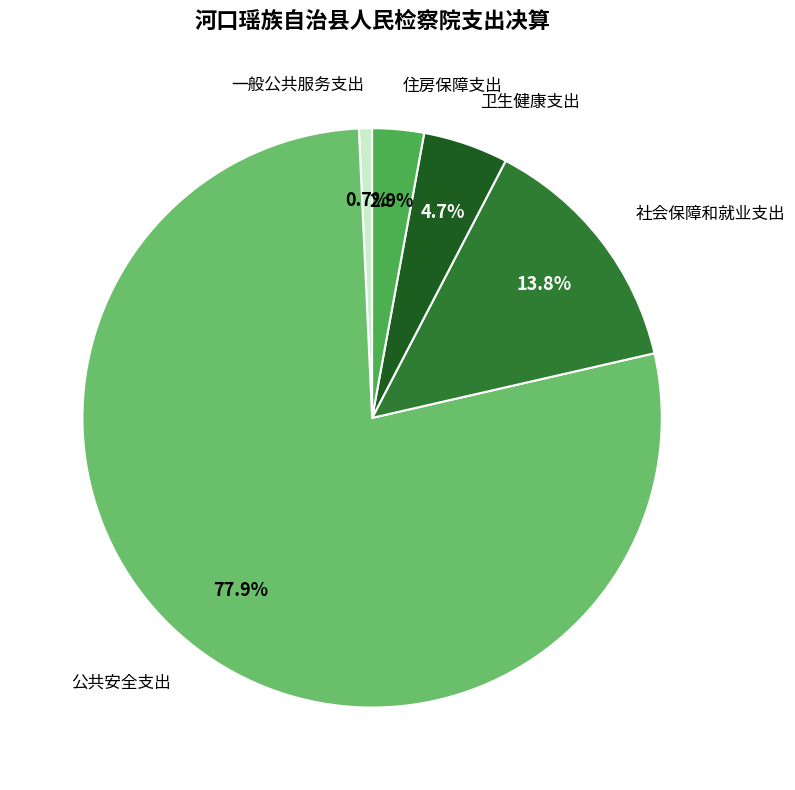

Is there a majority slice in this chart?

Yes